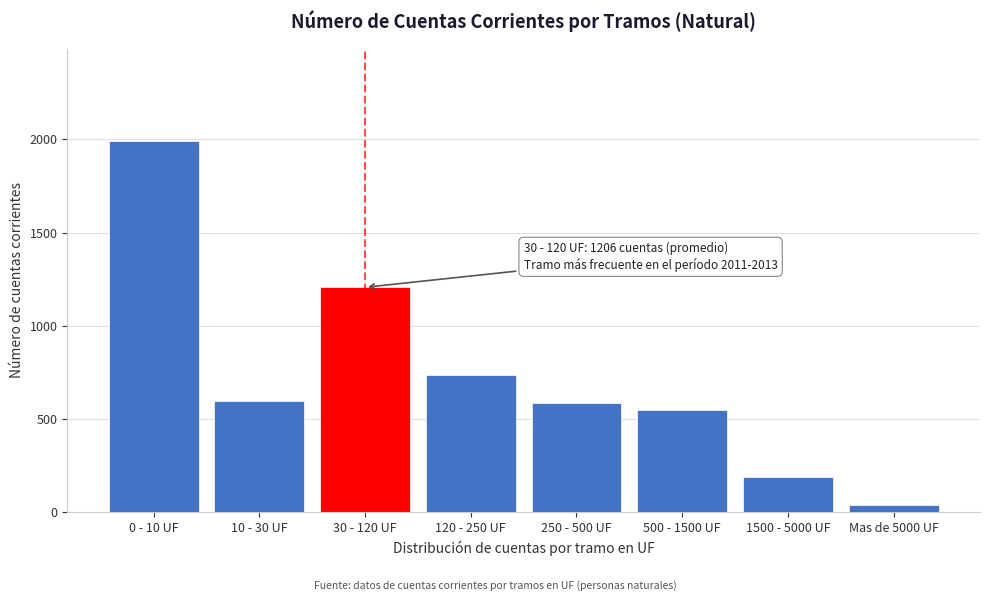

Reading left to right, extract all data points from this chart.

1989.3	598.2	1206.3	735.8	587.1	546.9	189.6	40.1